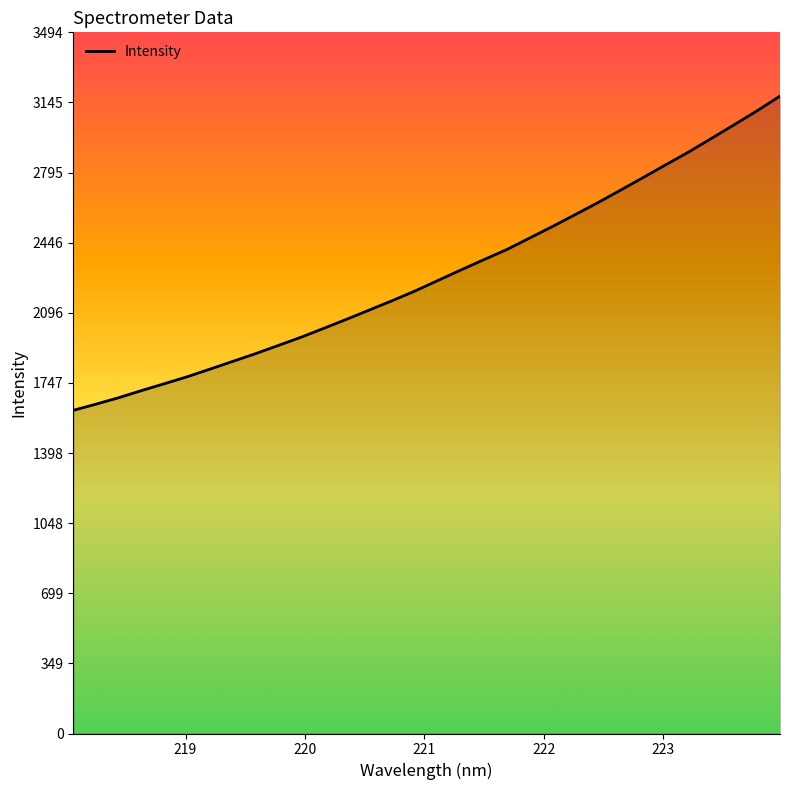

How many values exceed 2258?

16